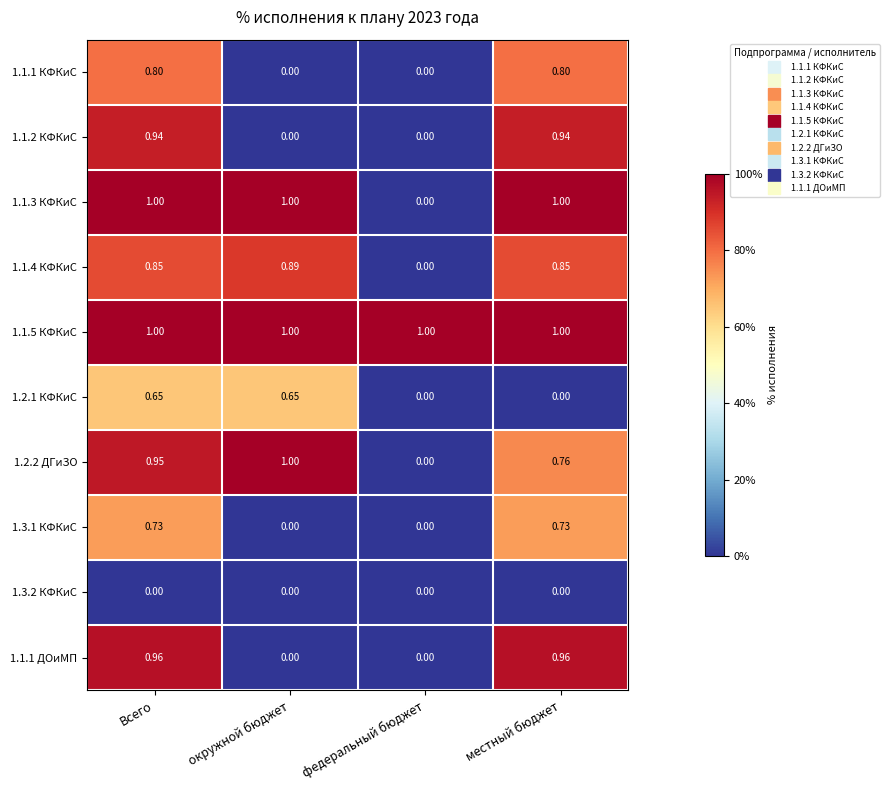

At which category is the sum across all series the highest?

Всего